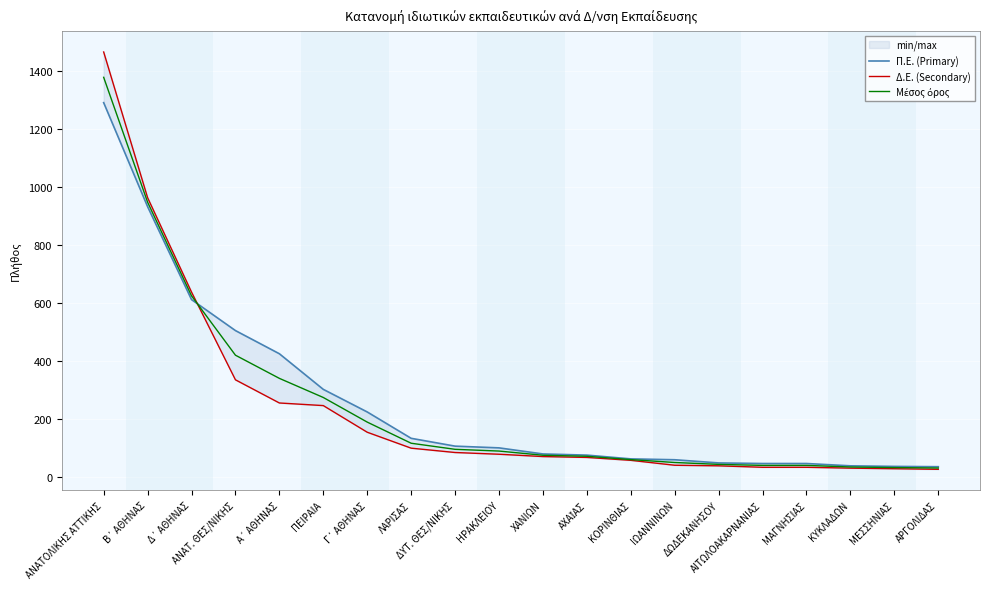

What is the total value across all series at ΛΑΡΙΣΑΣ?

348.0